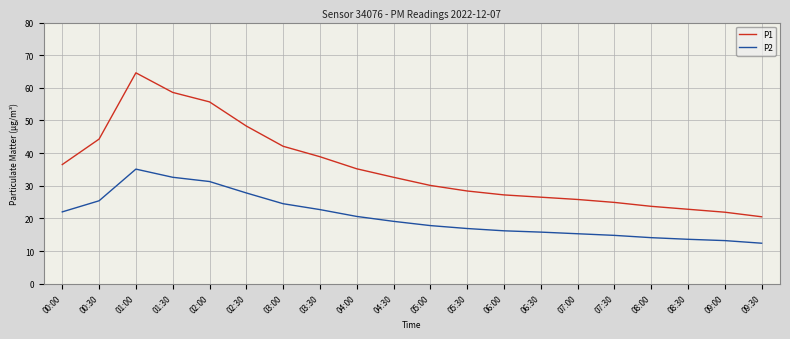

How many lines are shown in the chart?

2